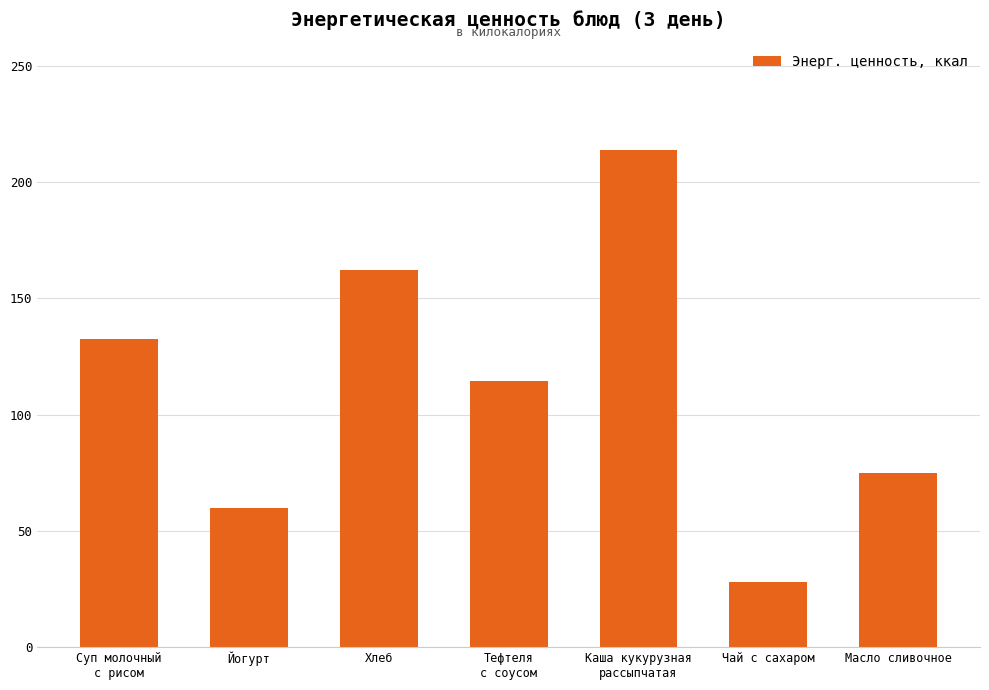

At which label is the value closest to 120?

Тефтеля
с соусом